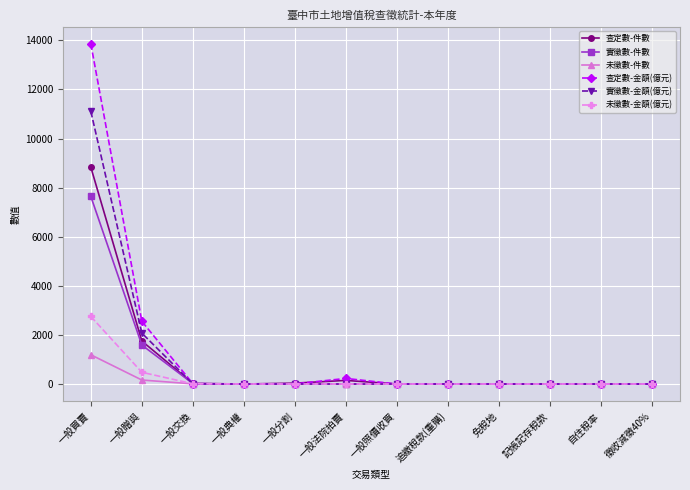

Which series has the widest spread of values?

查定數-金額(億元)